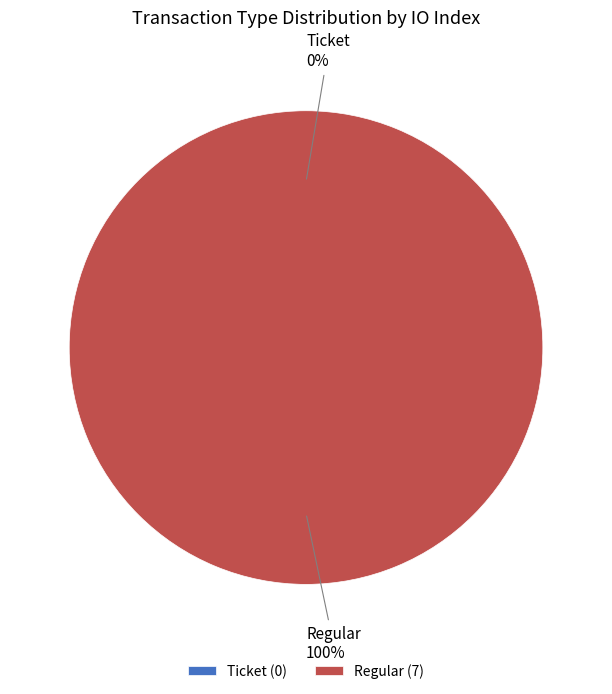

To the nearest percent, what is the combined percentage of Ticket and Regular?

100%